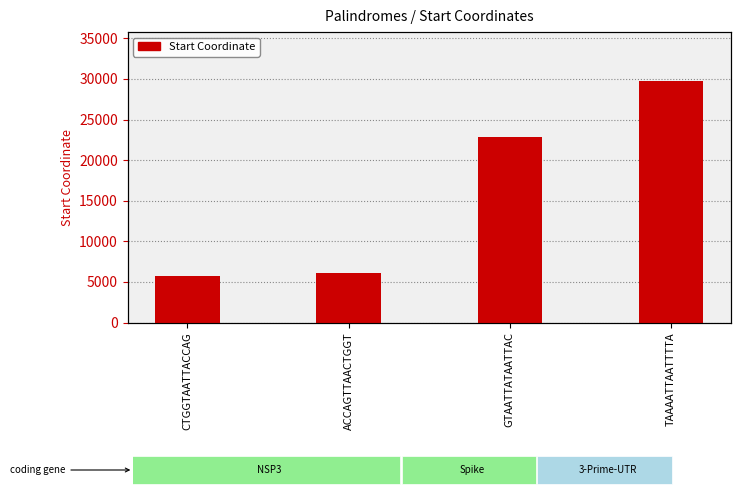

What is the difference between the values at ACCAGTTAACTGGT and GTAATTATAATTAC?

16812